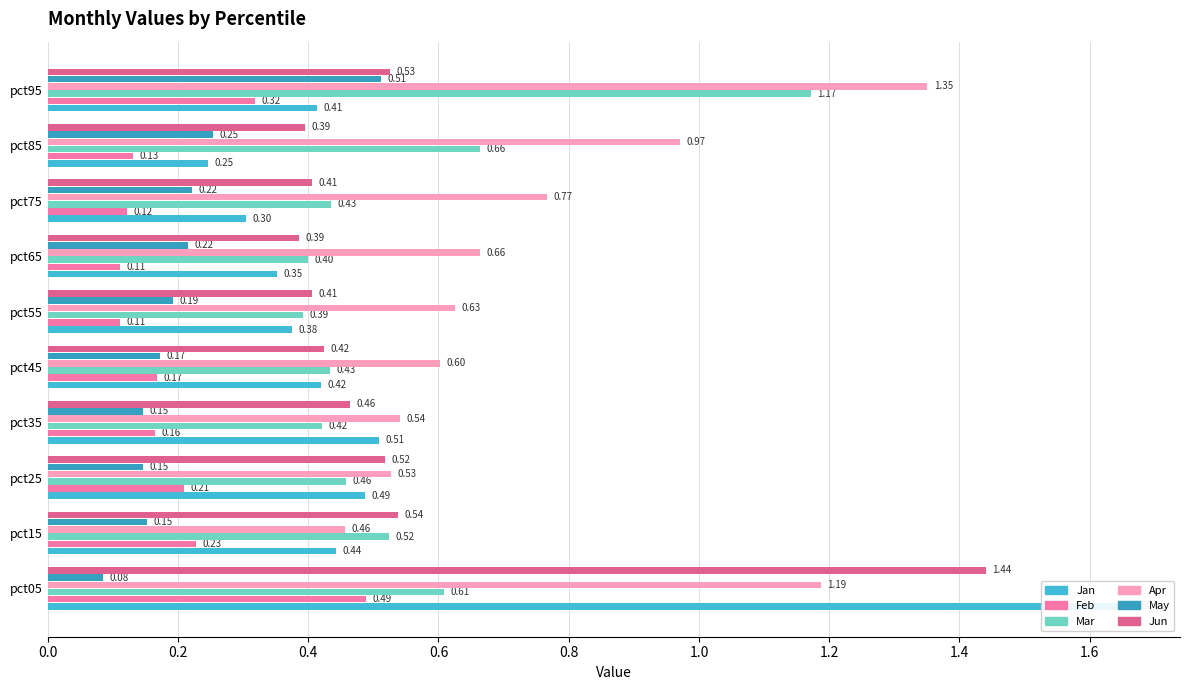

How many bars are there in total?

60